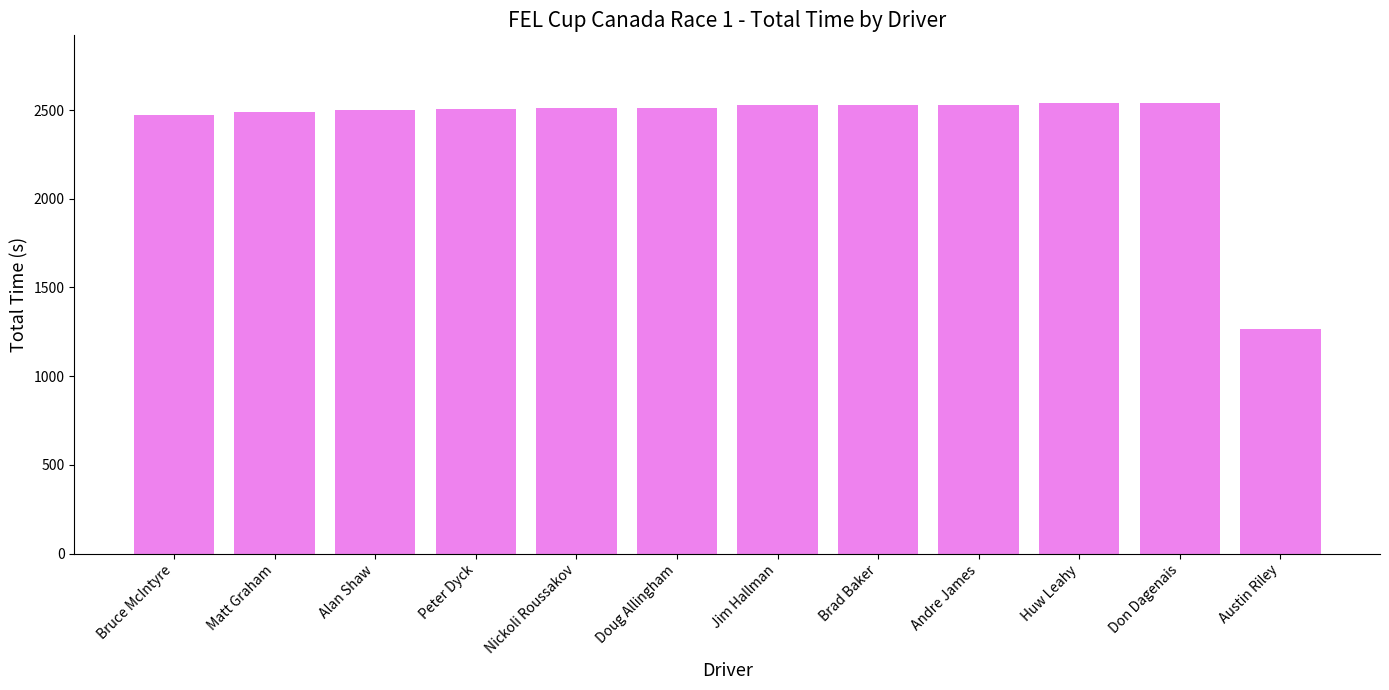

True or false: the data shows 1742.4 at Austin Riley.

False